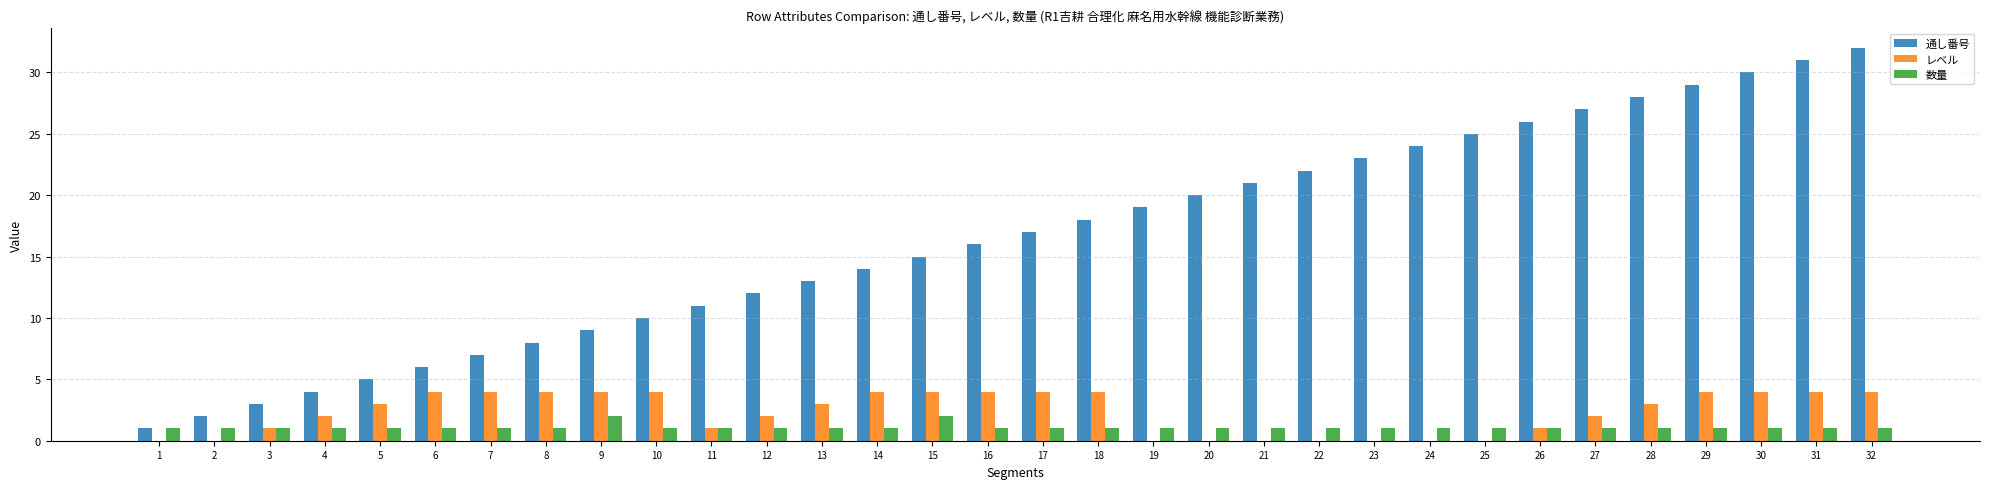

Which series changed the most between 26 and 30?

通し番号